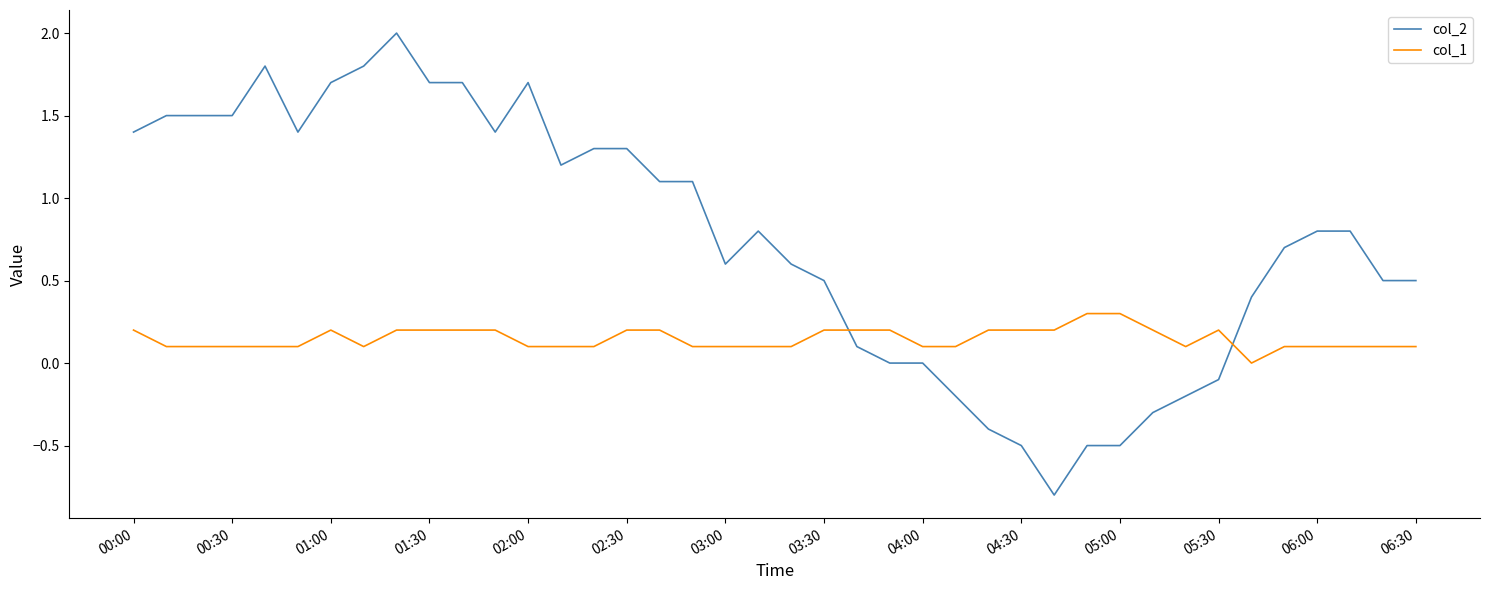

Reading right to left, what are all the values shown in this chart?

col_2: 0.5	0.5	0.8	0.8	0.7	0.4	-0.1	-0.2	-0.3	-0.5	-0.5	-0.8	-0.5	-0.4	-0.2	0.0	0.0	0.1	0.5	0.6	0.8	0.6	1.1	1.1	1.3	1.3	1.2	1.7	1.4	1.7	1.7	2.0	1.8	1.7	1.4	1.8	1.5	1.5	1.5	1.4
col_1: 0.1	0.1	0.1	0.1	0.1	0.0	0.2	0.1	0.2	0.3	0.3	0.2	0.2	0.2	0.1	0.1	0.2	0.2	0.2	0.1	0.1	0.1	0.1	0.2	0.2	0.1	0.1	0.1	0.2	0.2	0.2	0.2	0.1	0.2	0.1	0.1	0.1	0.1	0.1	0.2